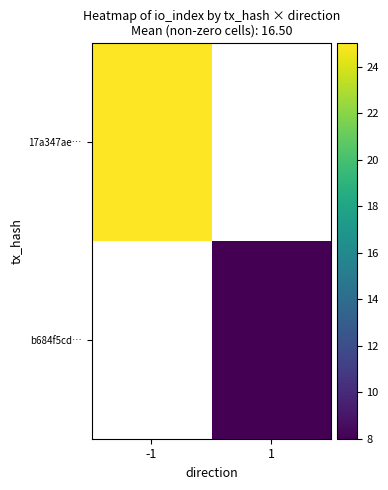

At which label does 17a347ae… reach its peak?

-1